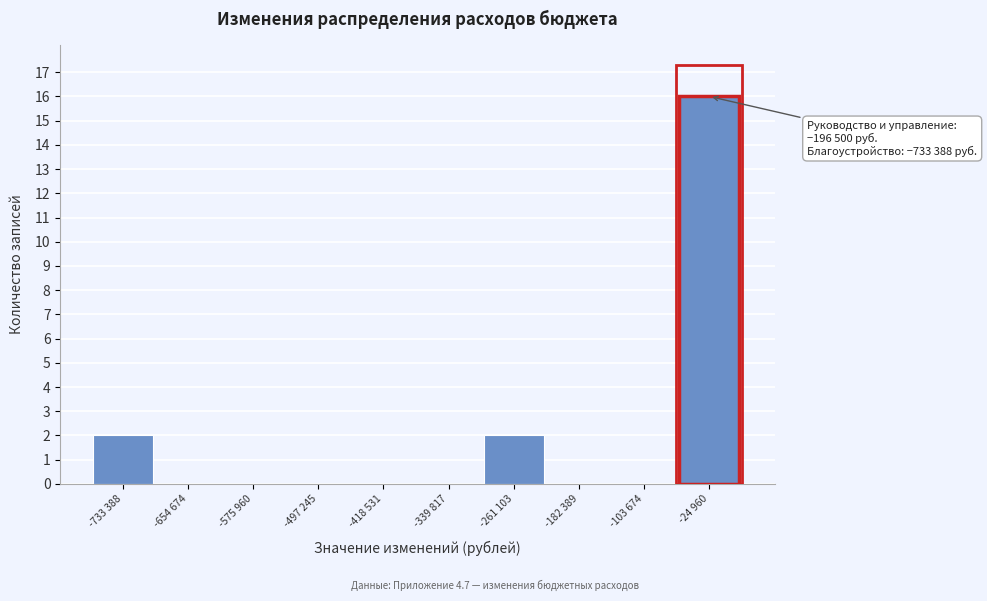

Reading right to left, list all the values displayed in this chart.

-24 960=16	-103 674=0	-182 389=0	-261 103=2	-339 817=0	-418 531=0	-497 245=0	-575 960=0	-654 674=0	-733 388=2